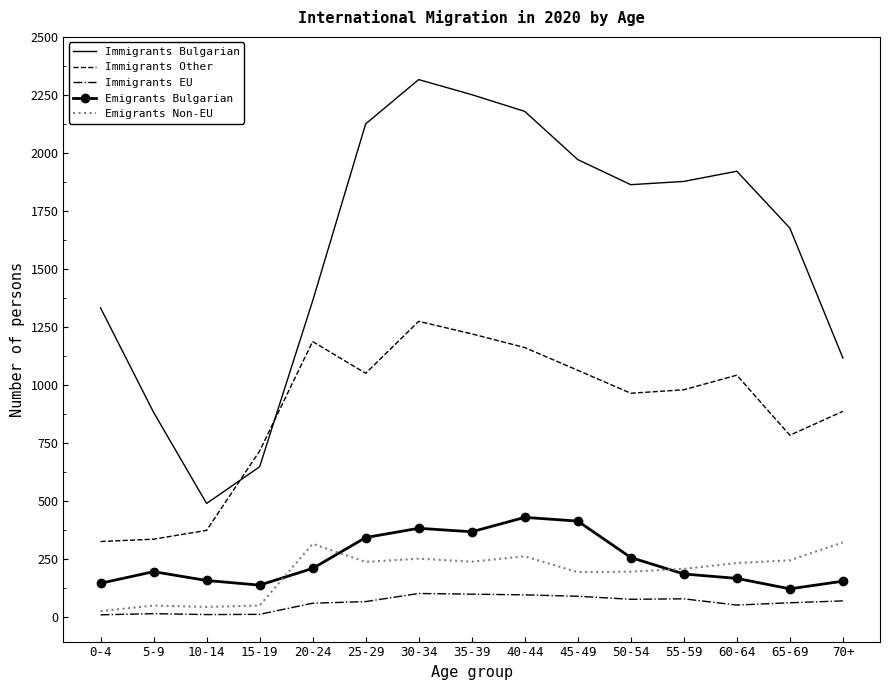

True or false: Immigrants EU has a value of 14 at 5-9.

True